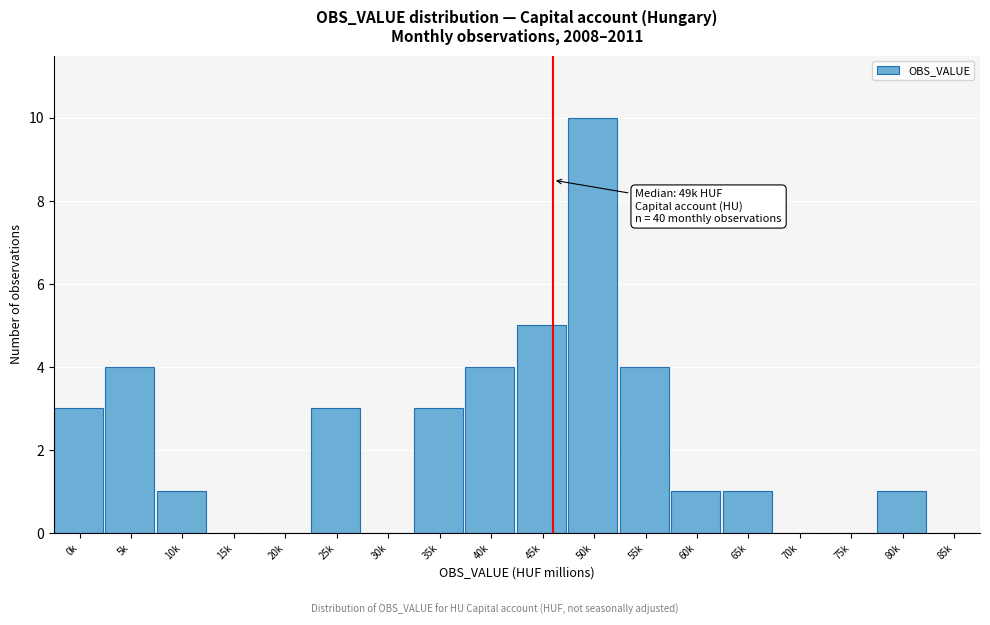

Reading left to right, transcribe all the data shown in this chart.

0k=3	5k=4	10k=1	15k=0	20k=0	25k=3	30k=0	35k=3	40k=4	45k=5	50k=10	55k=4	60k=1	65k=1	70k=0	75k=0	80k=1	85k=0